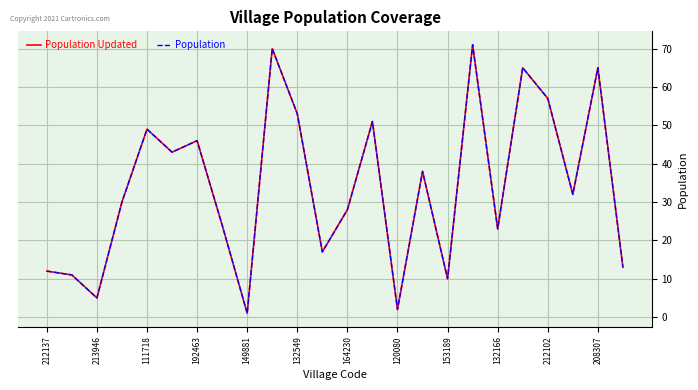

List the series in order of their peak value, lowest first.

Population Updated, Population